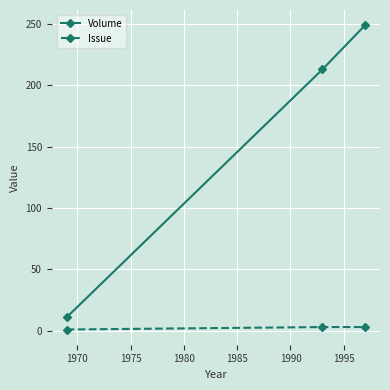

Which series has the widest spread of values?

Volume